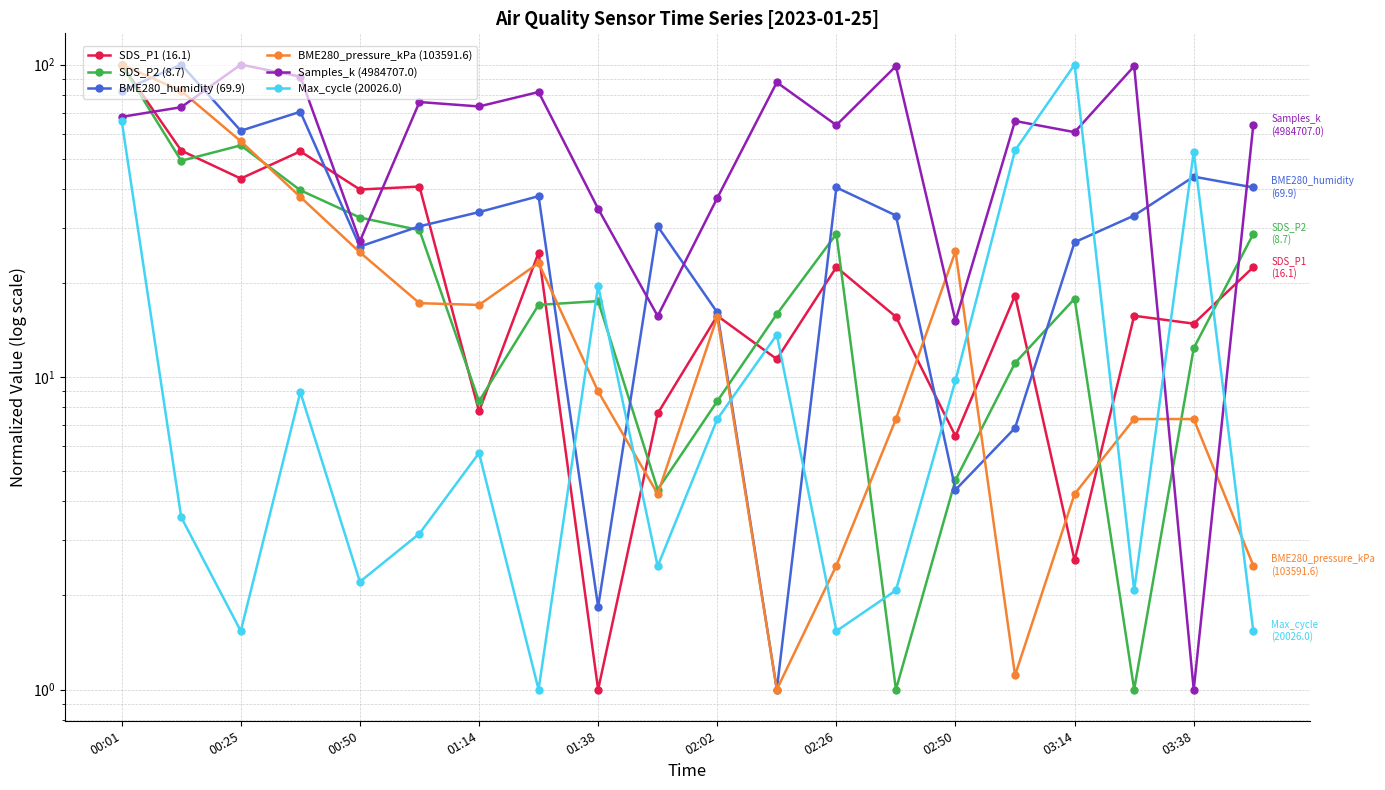

Which series has the largest range (max minus min)?

Samples_k (4984707.0)